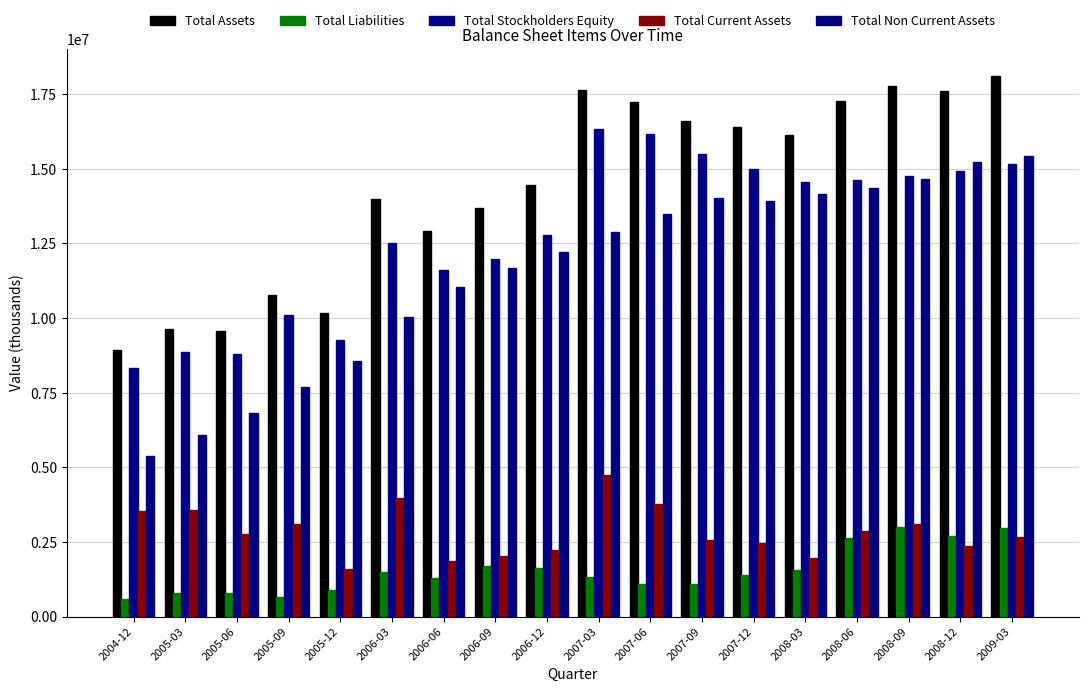

Which series has the largest total across all categories?

Total Assets